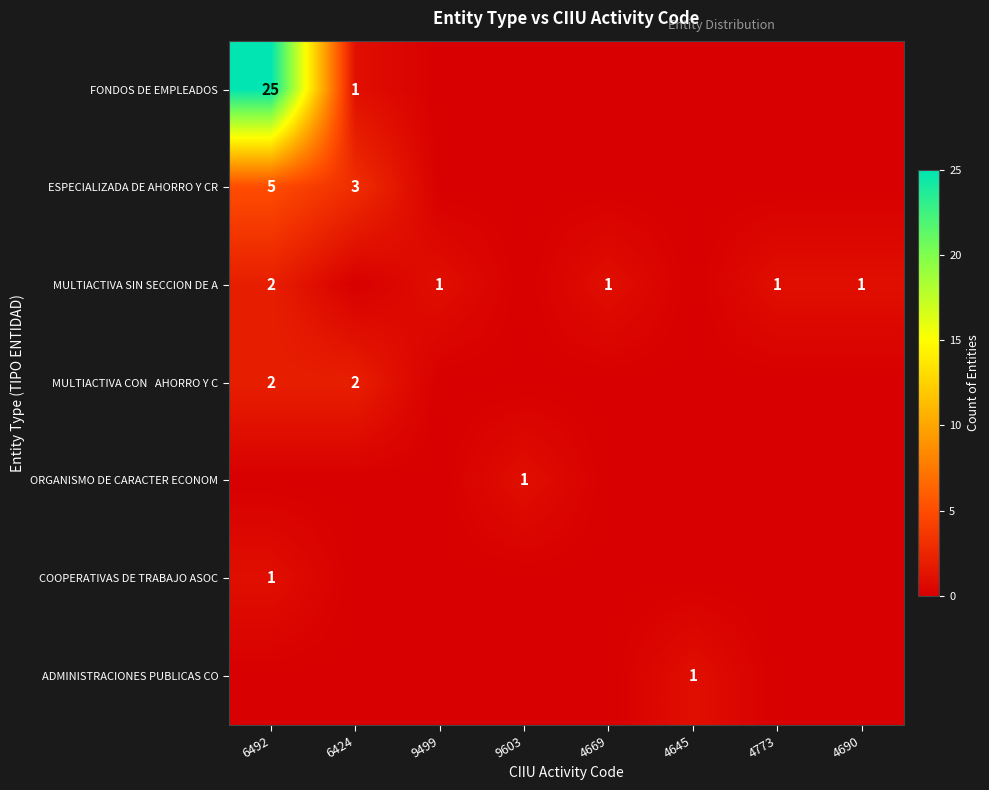

True or false: MULTIACTIVA CON AHORRO Y C has a value of 0 at 4669.

True